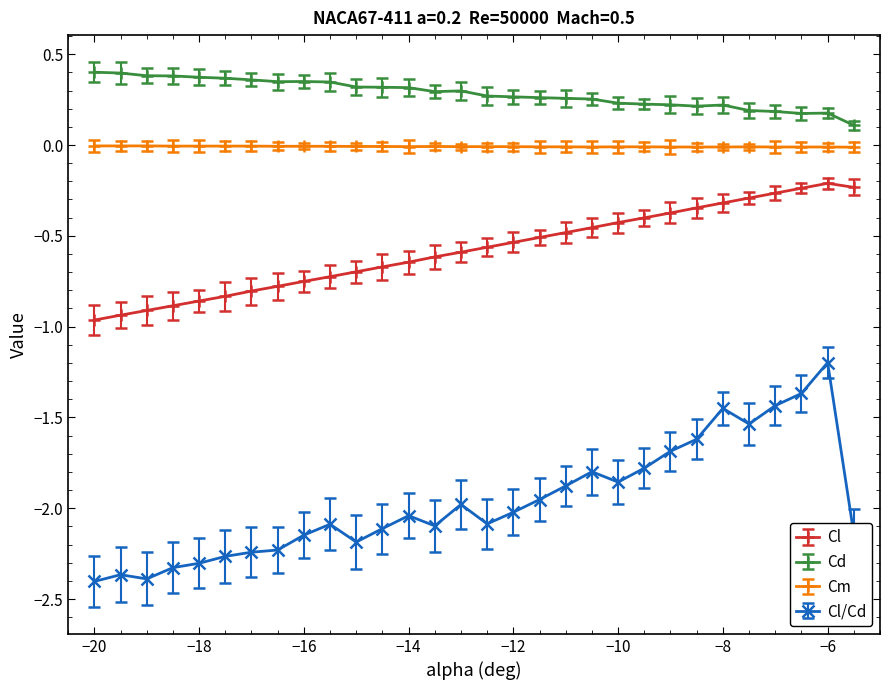

Which series has the largest range (max minus min)?

Cl/Cd